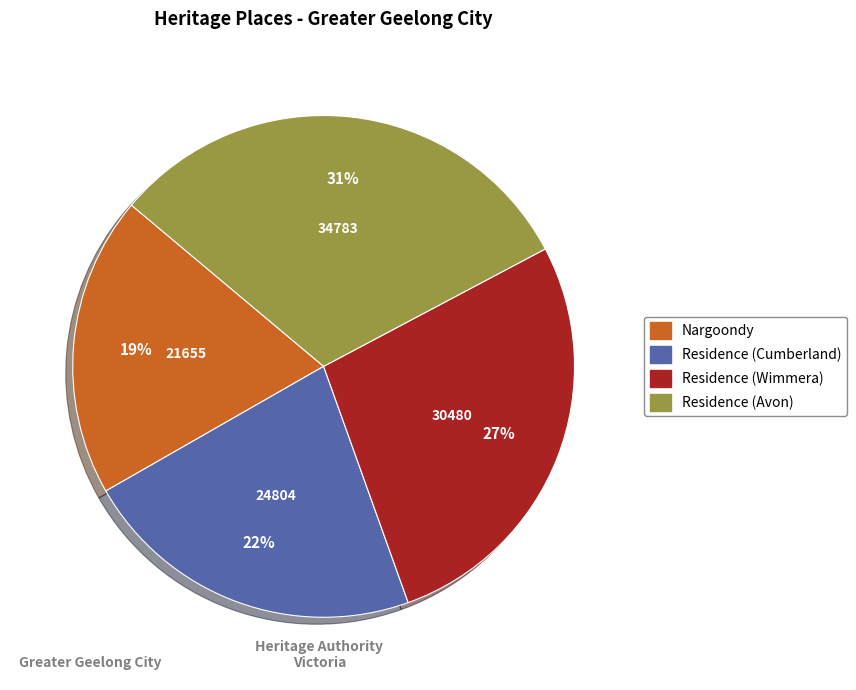

Combined, do Residence (Cumberland) and Residence (Wimmera) account for over 50%?

No